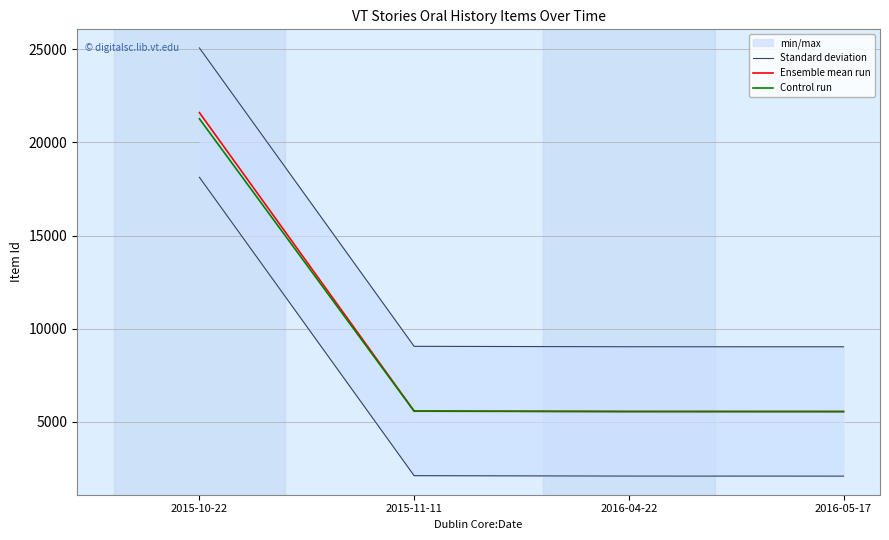

Is it true that Standard deviation equals 9021.9 at 2016-04-22?

True